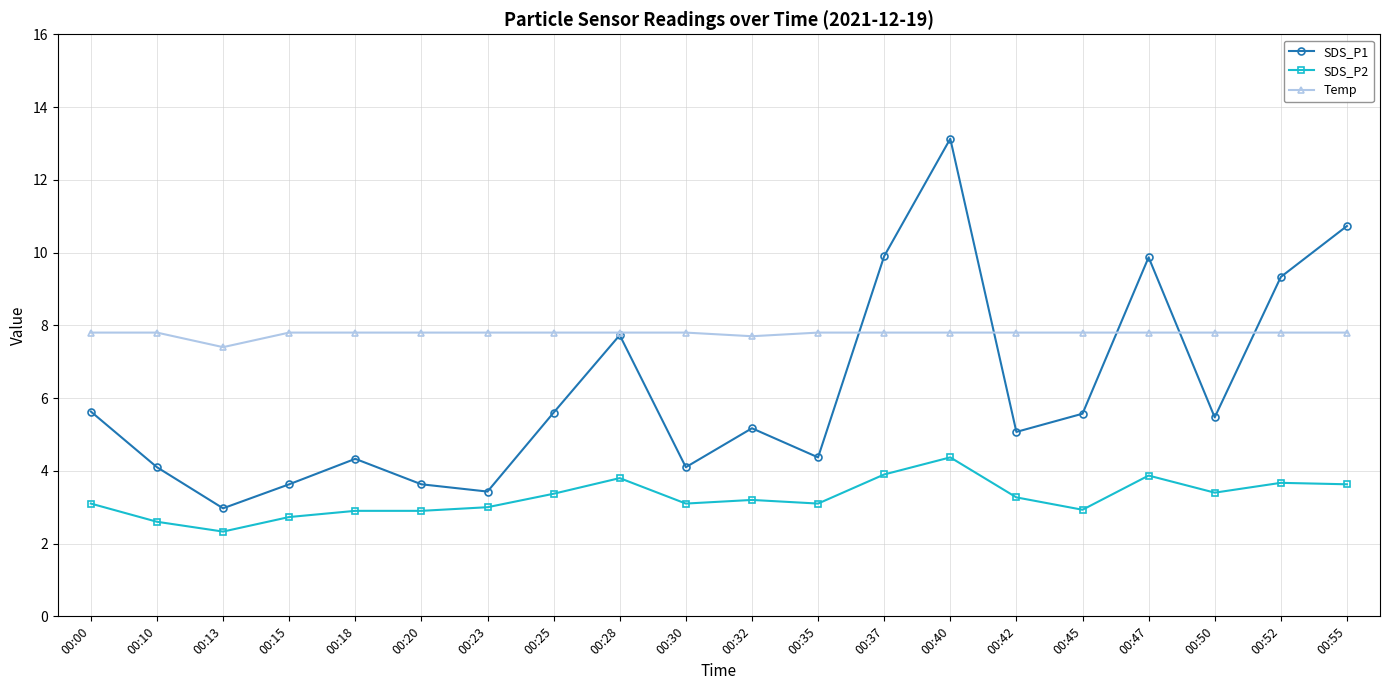

Which category has the highest value in the SDS_P1 series?

00:40